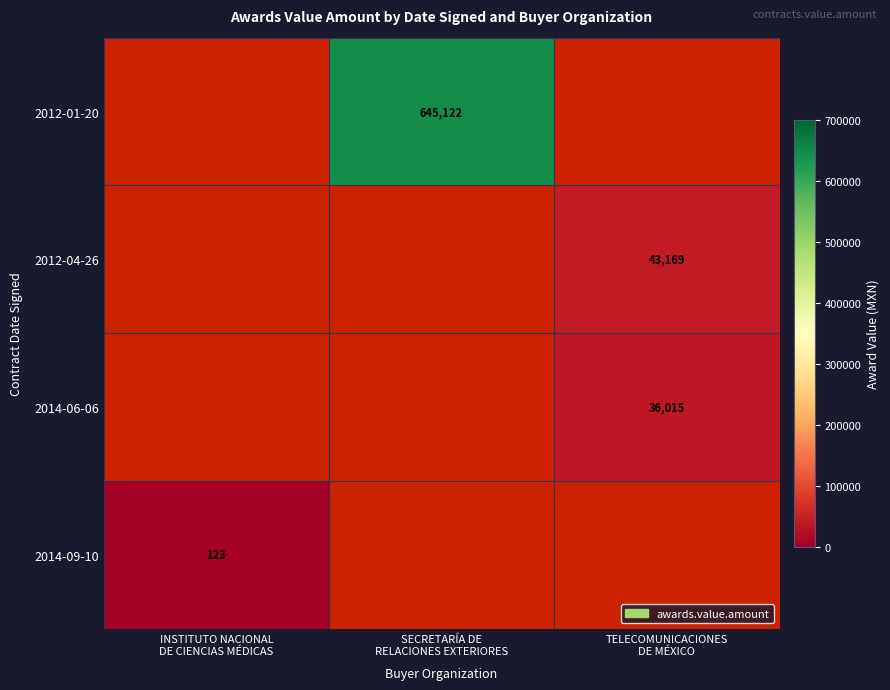

Is it true that 2014-09-10 equals 47.1 at INSTITUTO NACIONAL DE CIENCIAS MÉDICAS?

False